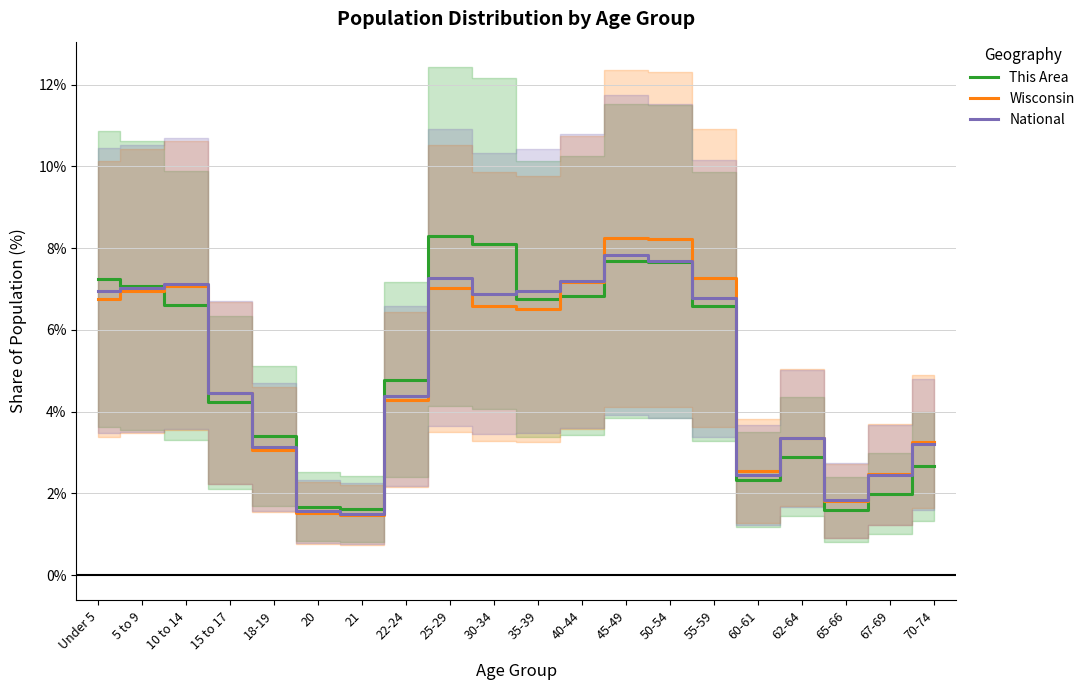

At which category does National reach its first local peak?

10 to 14